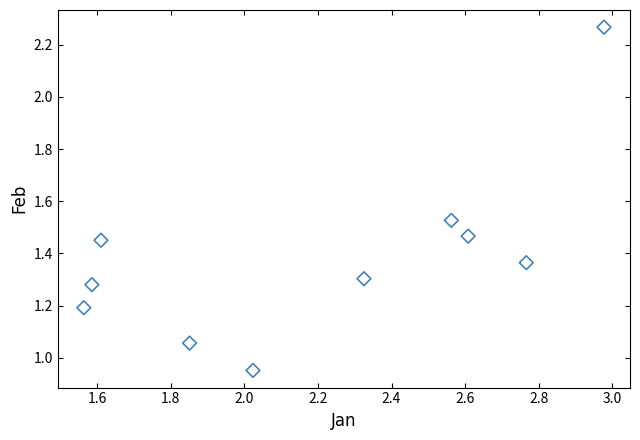

What is the average X value?

2.2